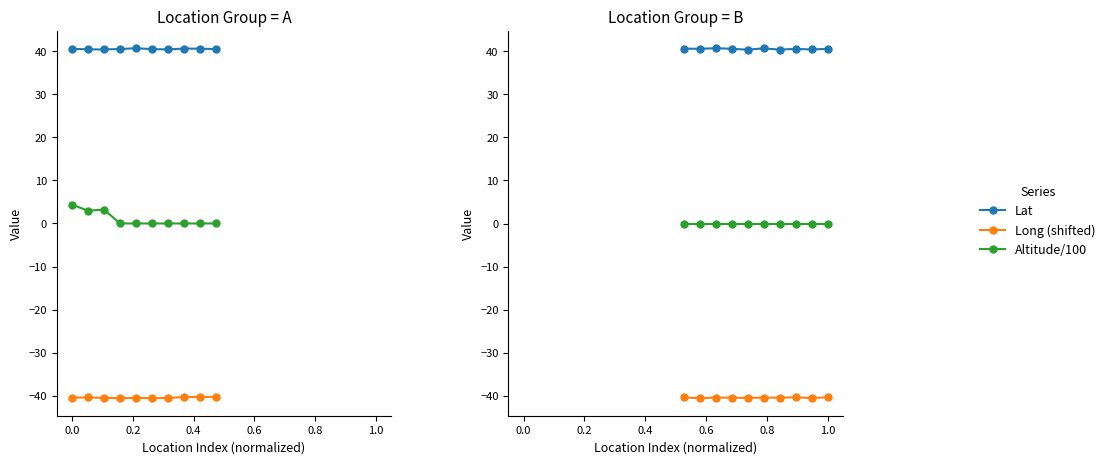

Which category has the lowest value in the Lat series?

0.6